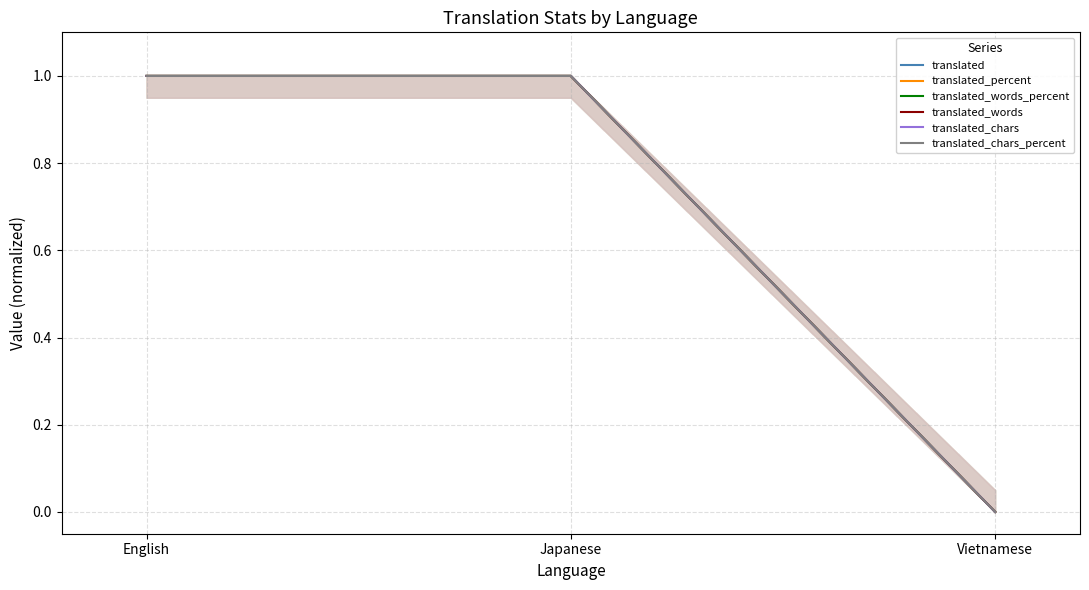

Reading right to left, extract all data points from this chart.

translated: 0	1	1
translated_percent: 0	1	1
translated_words_percent: 0	1	1
translated_words: 0	1	1
translated_chars: 0	1	1
translated_chars_percent: 0	1	1